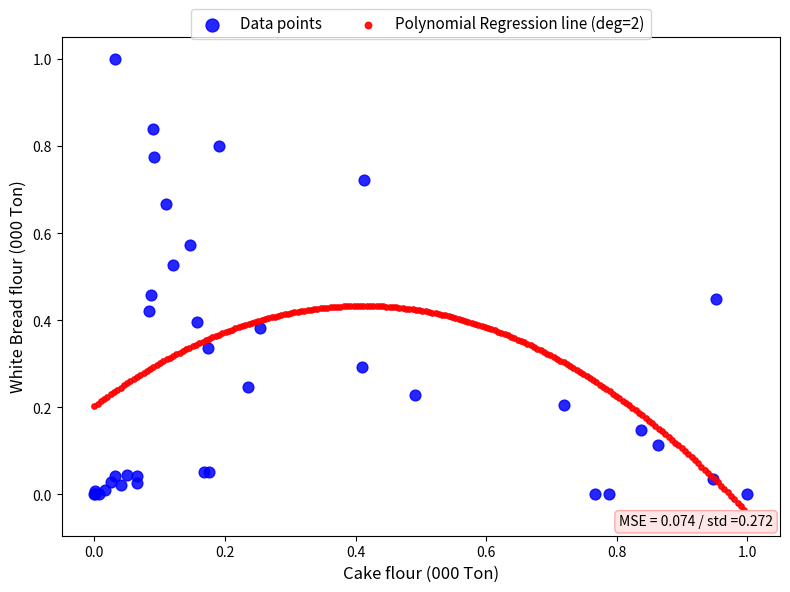

Which series has the widest spread of Y values?

Data points